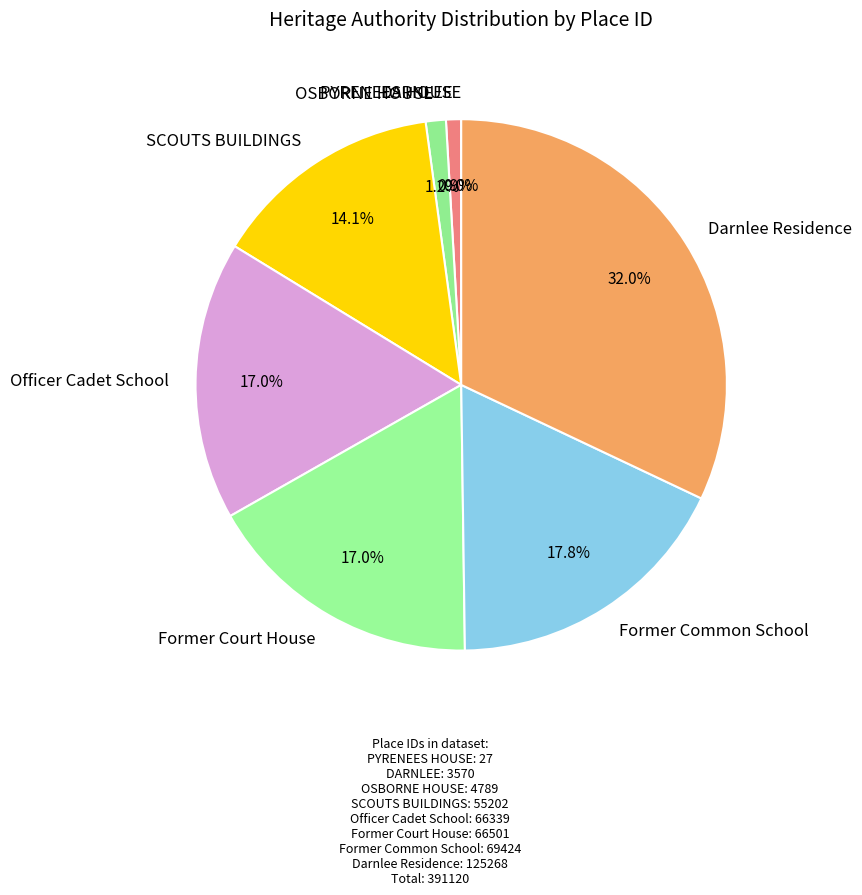

Combined, do Former Court House and OSBORNE HOUSE account for over 50%?

No